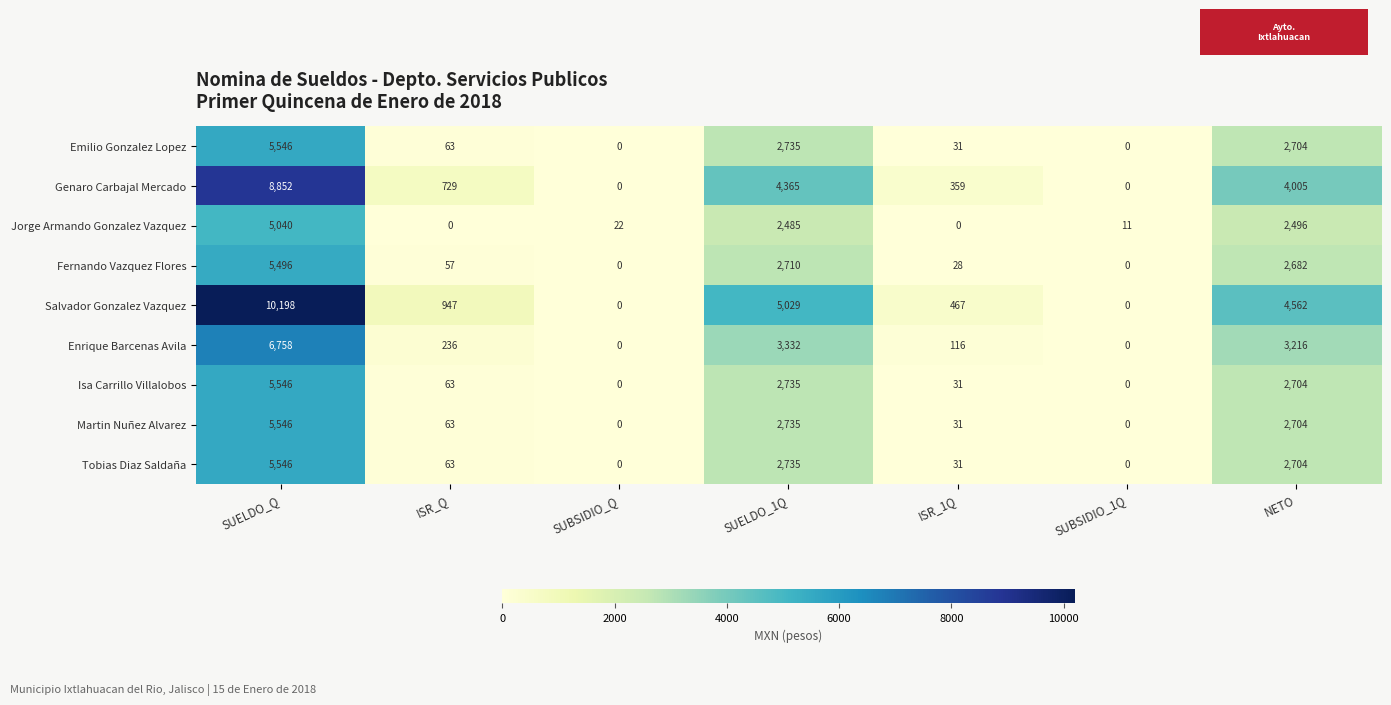

What is the total value across all series at SUELDO_Q?

58528